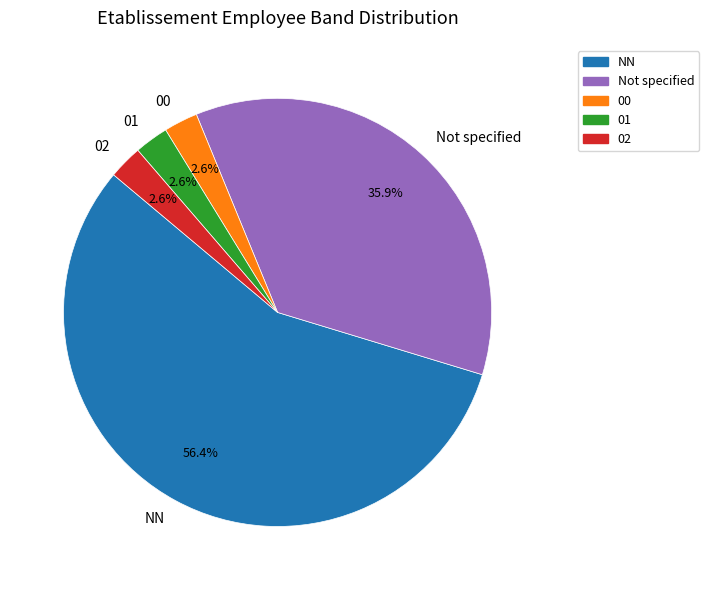

To the nearest percent, what percentage of the pie is 01?

3%